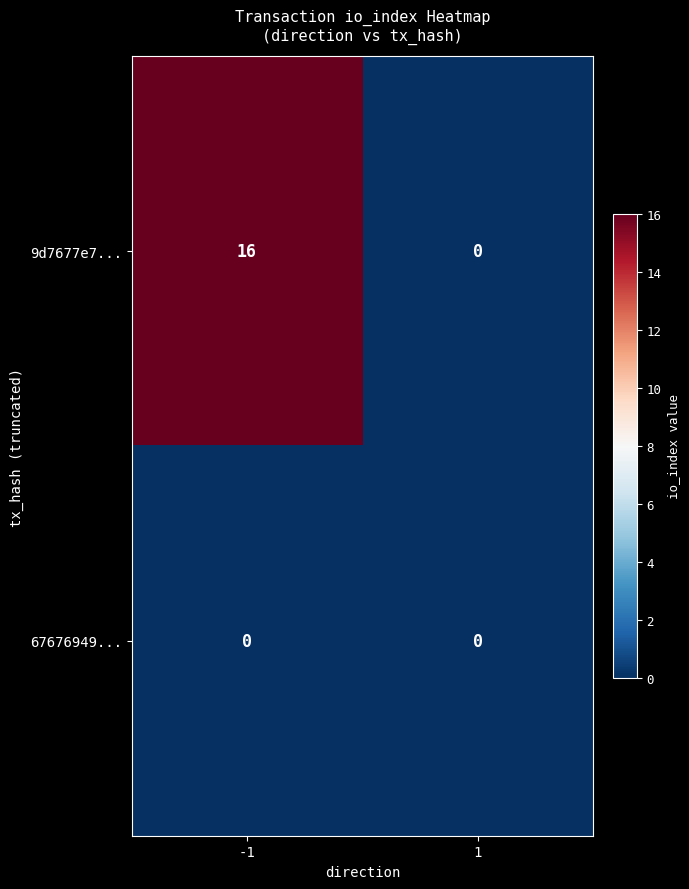

Which series has the widest spread of values?

9d7677e7...